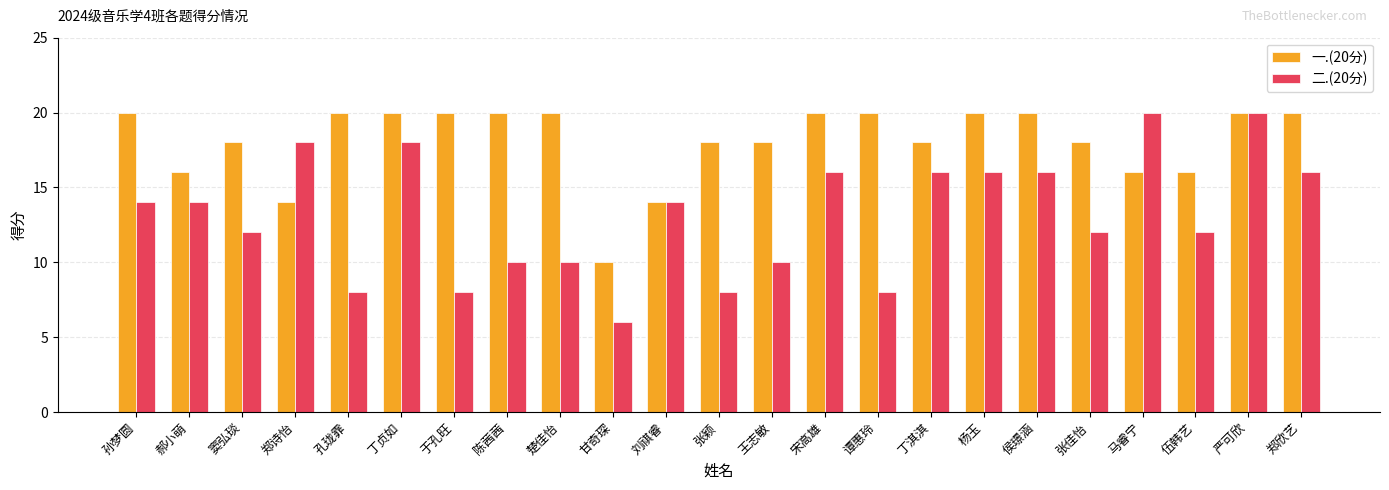

What are all the series names shown in the legend?

一.(20分), 二.(20分)